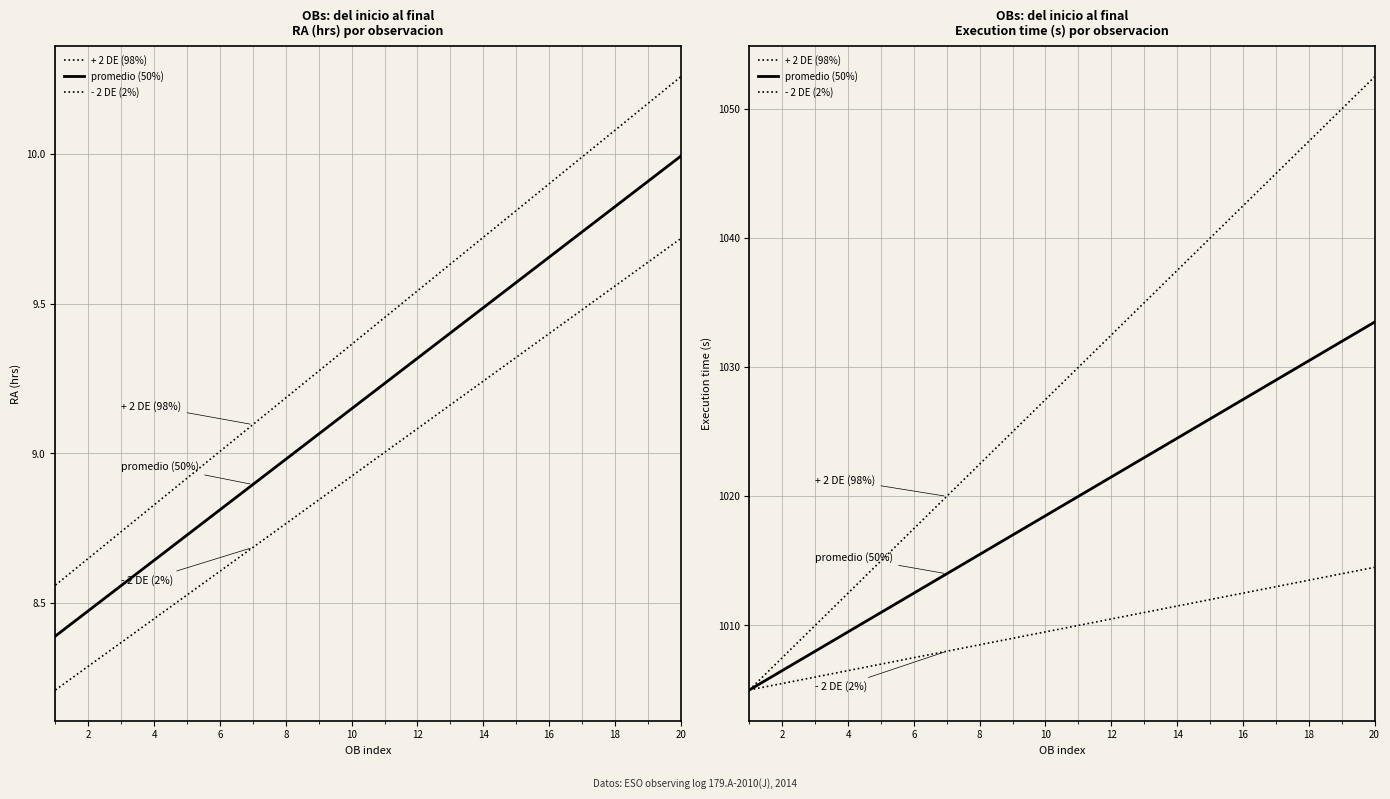

True or false: - 2 DE (2%) and + 2 DE (98%) cross at least once.

False